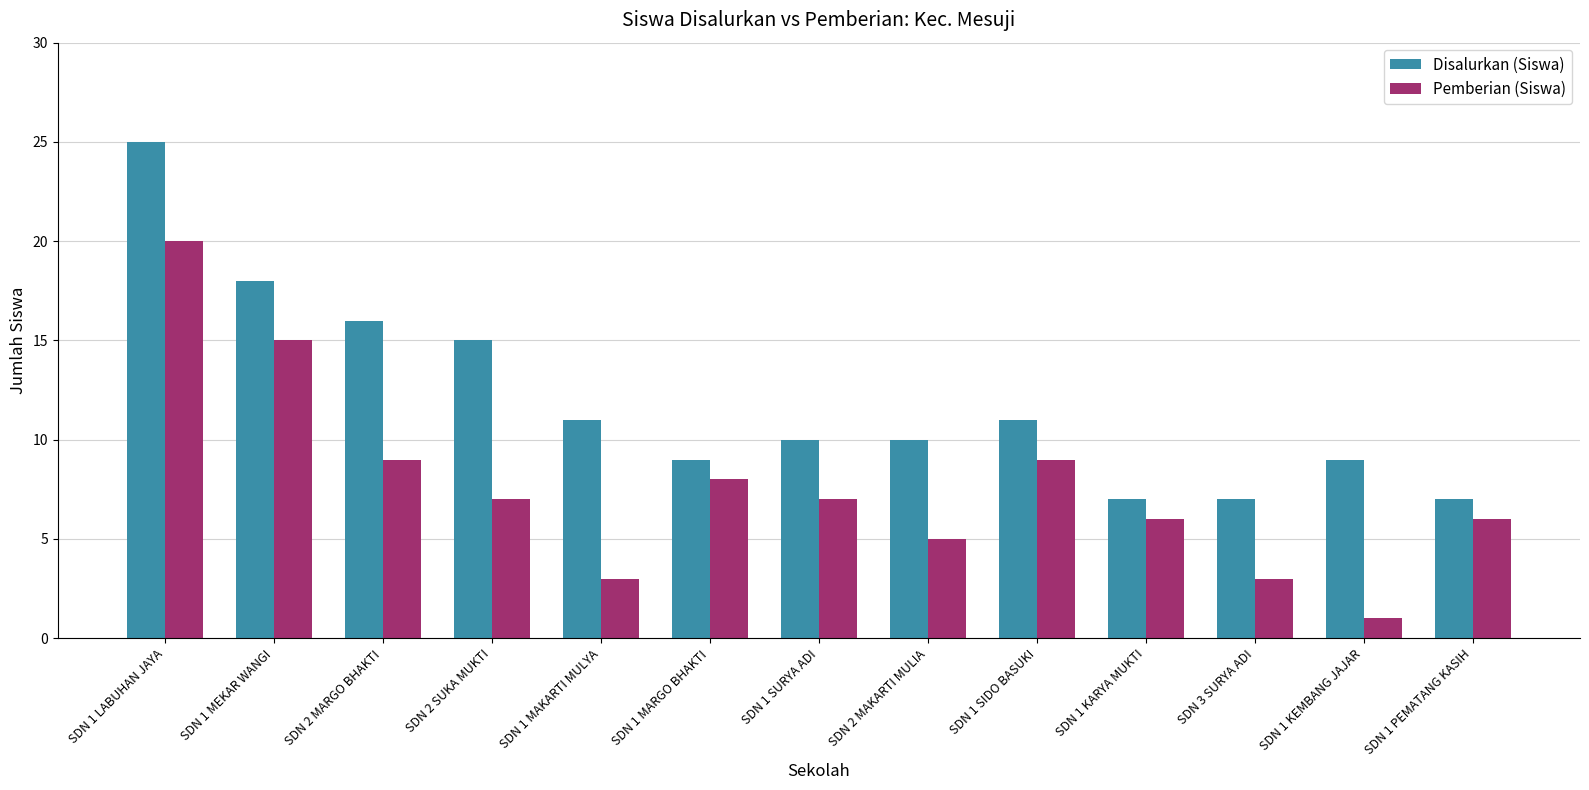

Is the value of Pemberian (Siswa) at SDN 1 SIDO BASUKI greater than the value of Disalurkan (Siswa) at SDN 1 MEKAR WANGI?

No